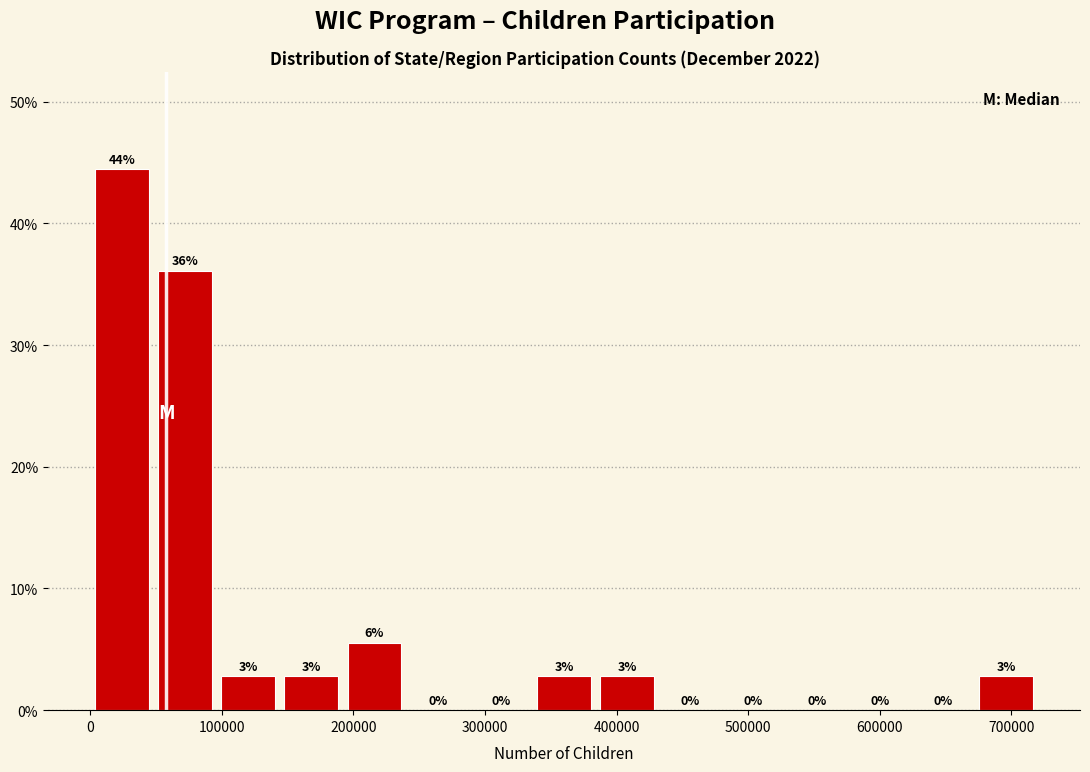

Which range on the x-axis has the tallest bar?

0 to 50000